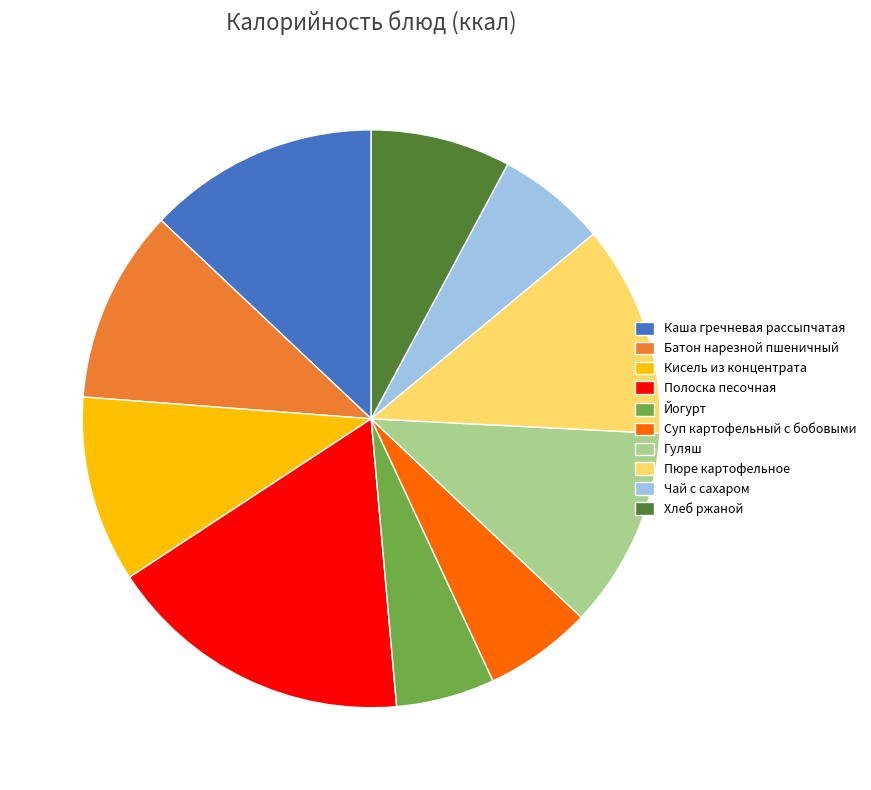

Which category has the smallest portion of the pie?

Йогурт